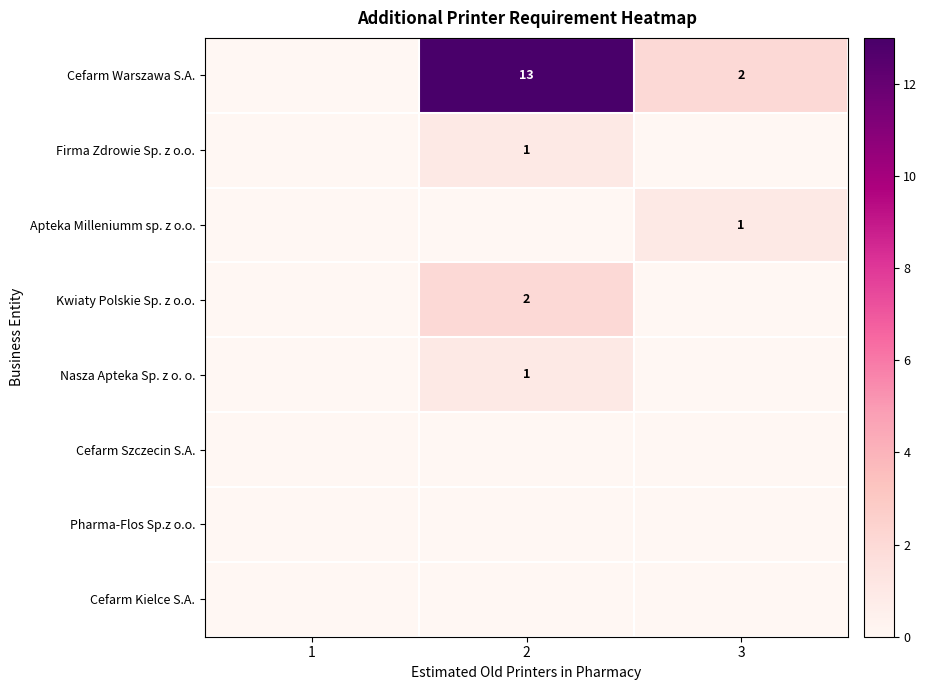

Is it true that Cefarm Warszawa S.A. equals 3 at 3?

False